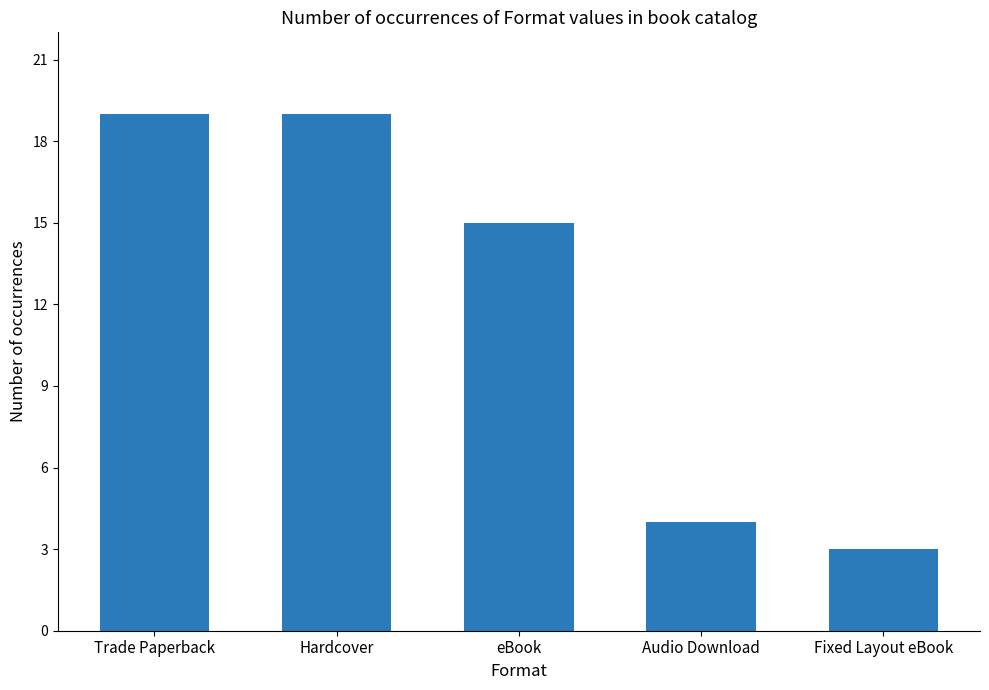

Is it true that the value at eBook is 26?

False